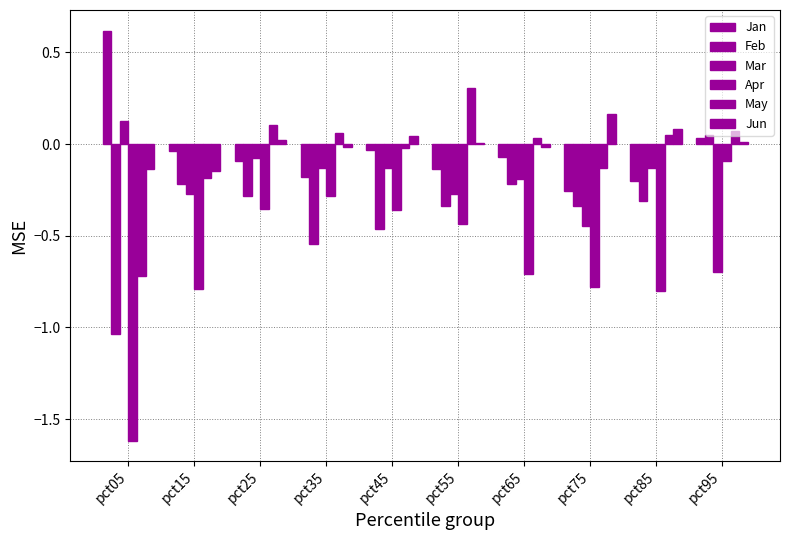

How many groups of bars are there?

10